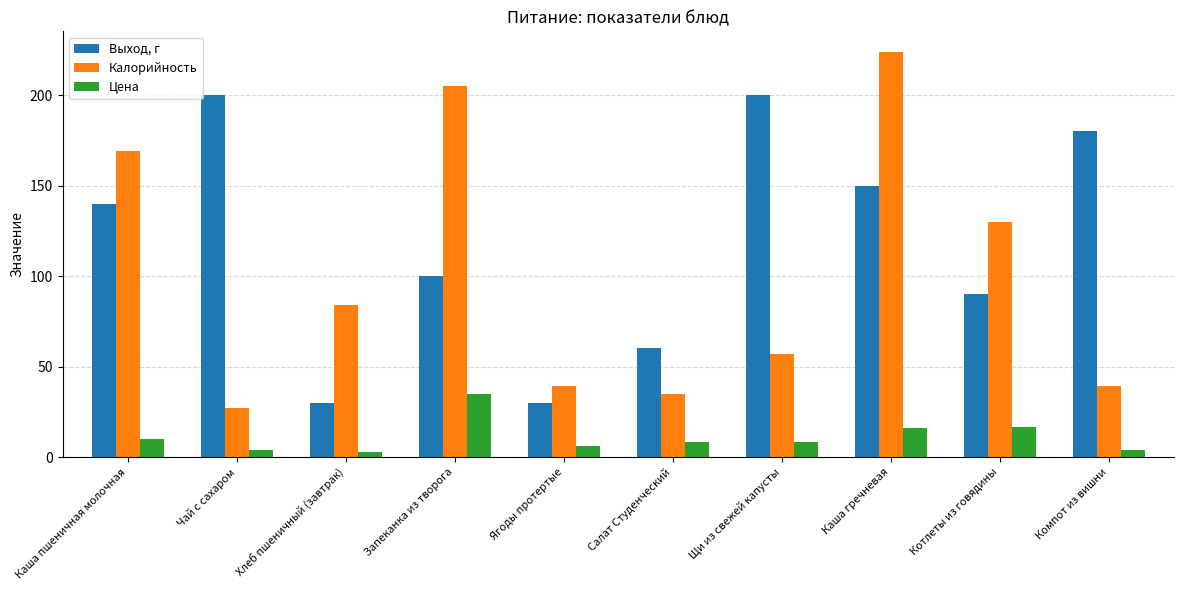

What is the difference between the highest and lowest values at Каша пшеничная молочная?

158.8